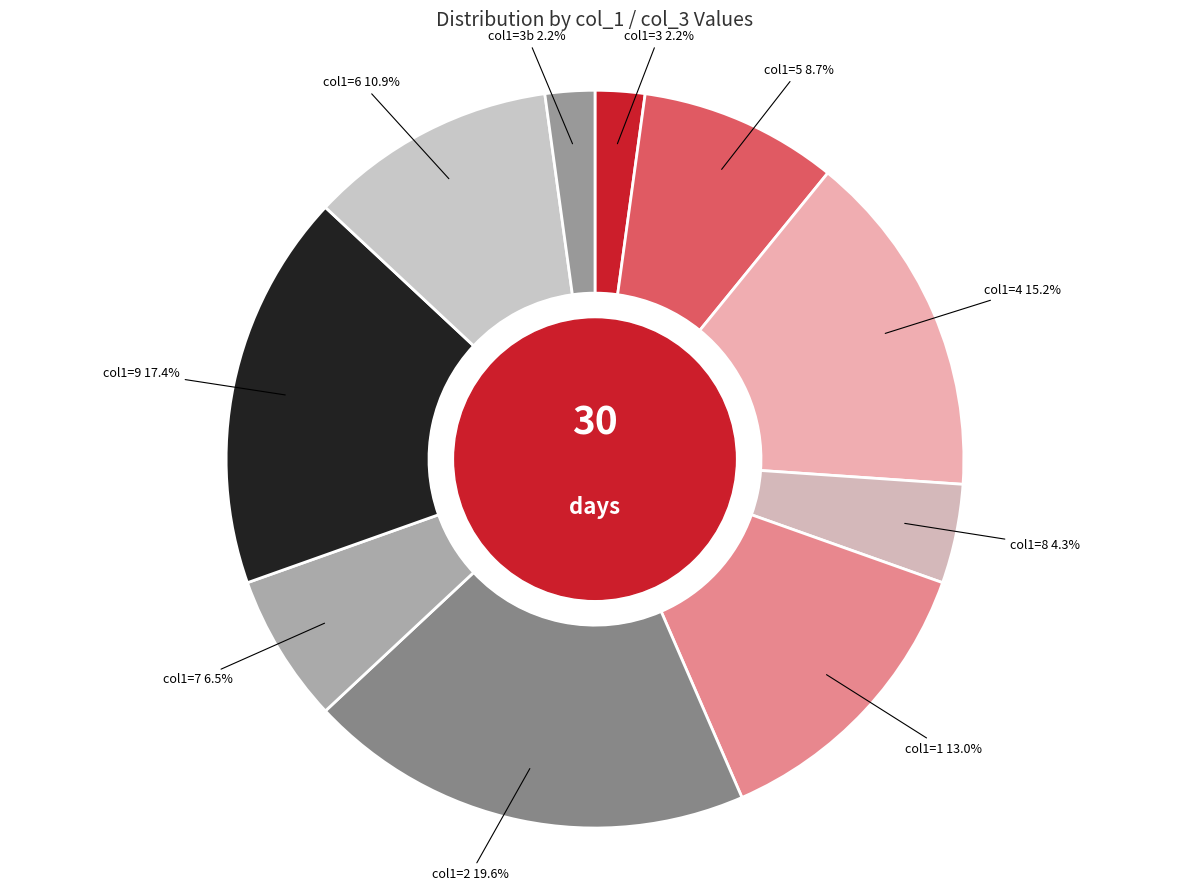

Is the sum of col1=9 and col1=2 greater than half?

No